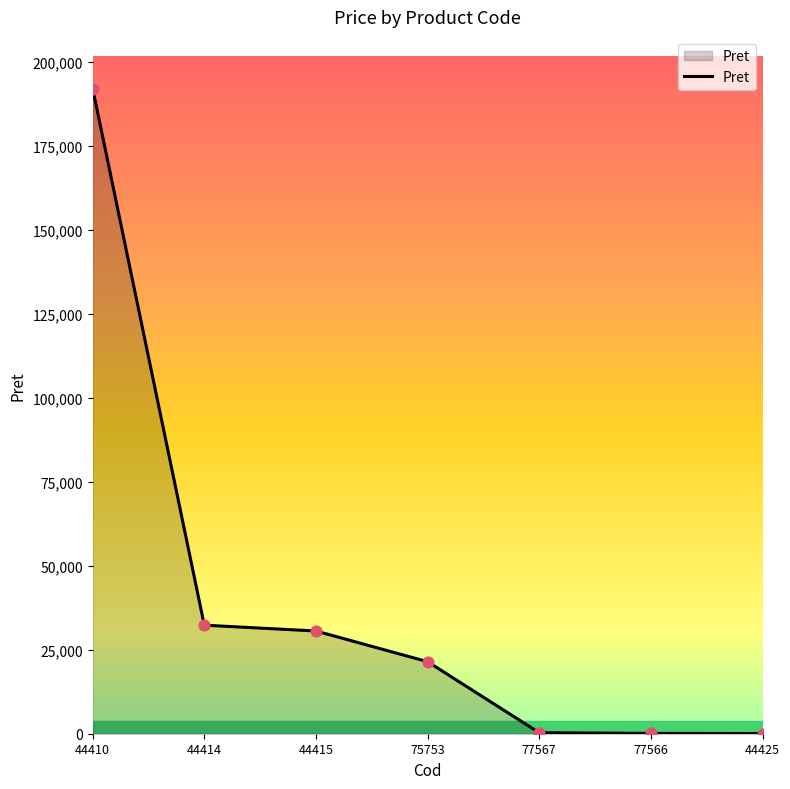

What is the change in value from 44414 to 77567?

-32003.0